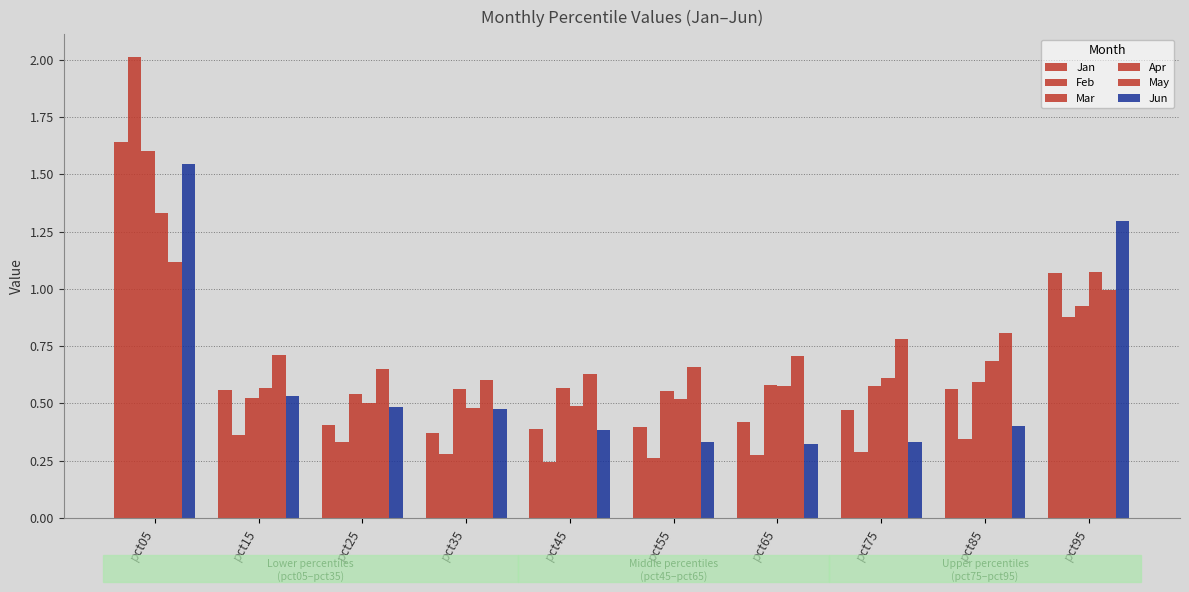

Which series changed the most between pct15 and pct45?

Jan